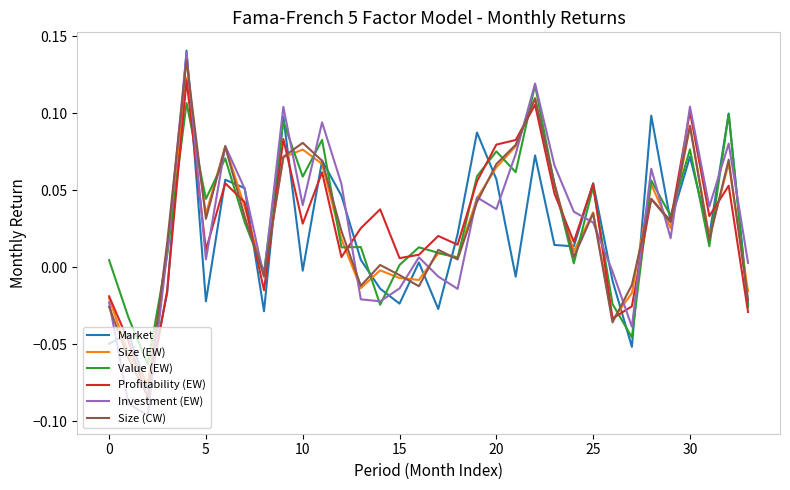

How many categories are shown in the chart?

34